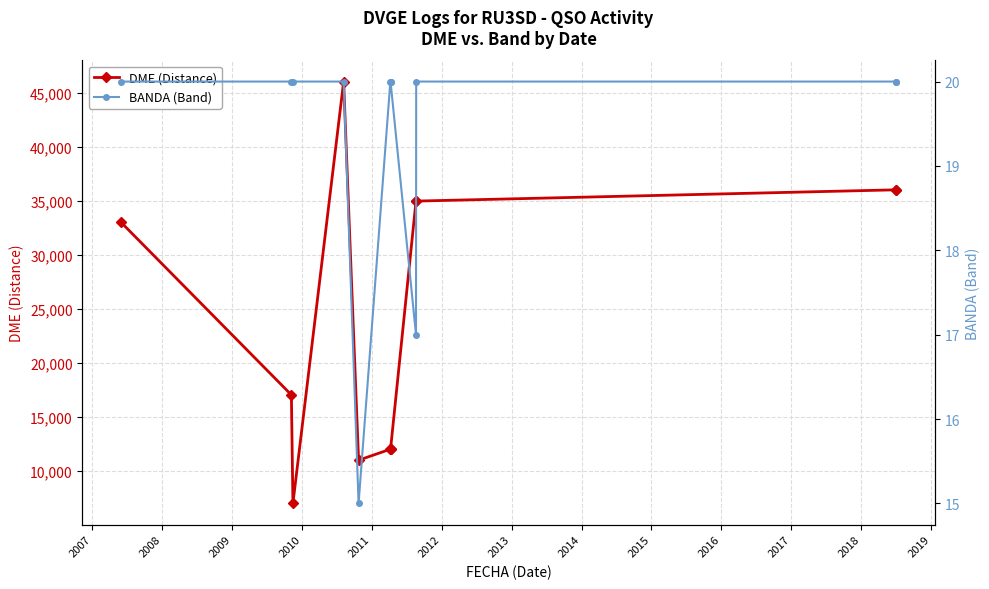

What is the difference between the maximum and minimum values in the BANDA (Band) series?

5